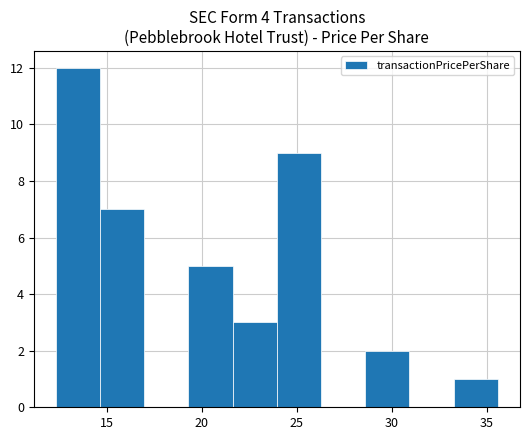

What is the height of the bar covering 19.5 to 21.5 on the x-axis? Neither the bar edges nor the heights are printed on the chart, so give them approximately, as read against the axes.

5